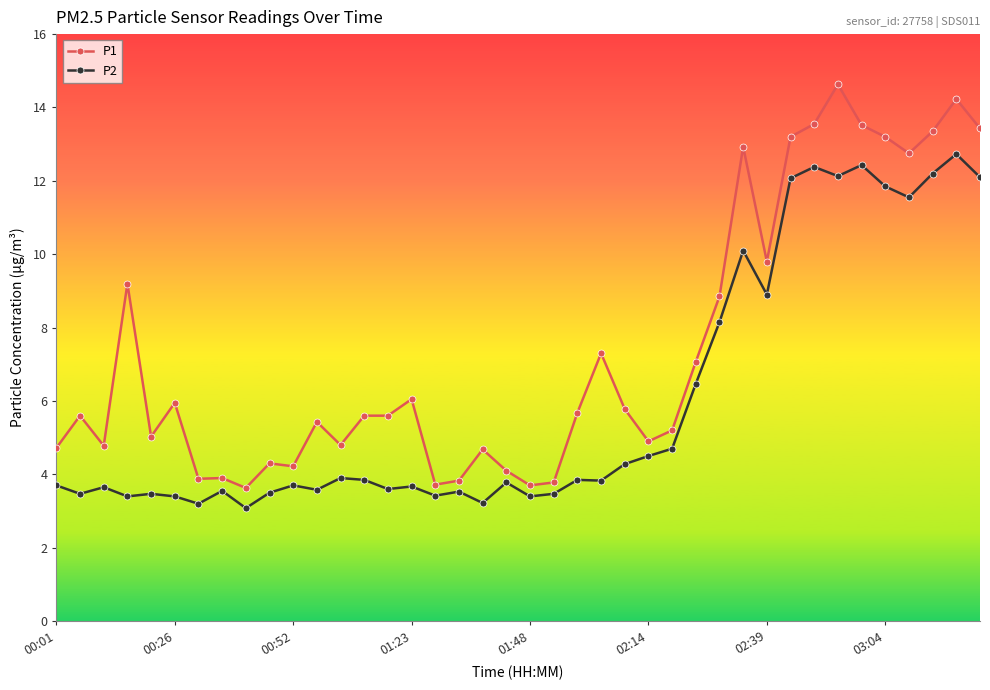

Which series has the widest spread of values?

P1